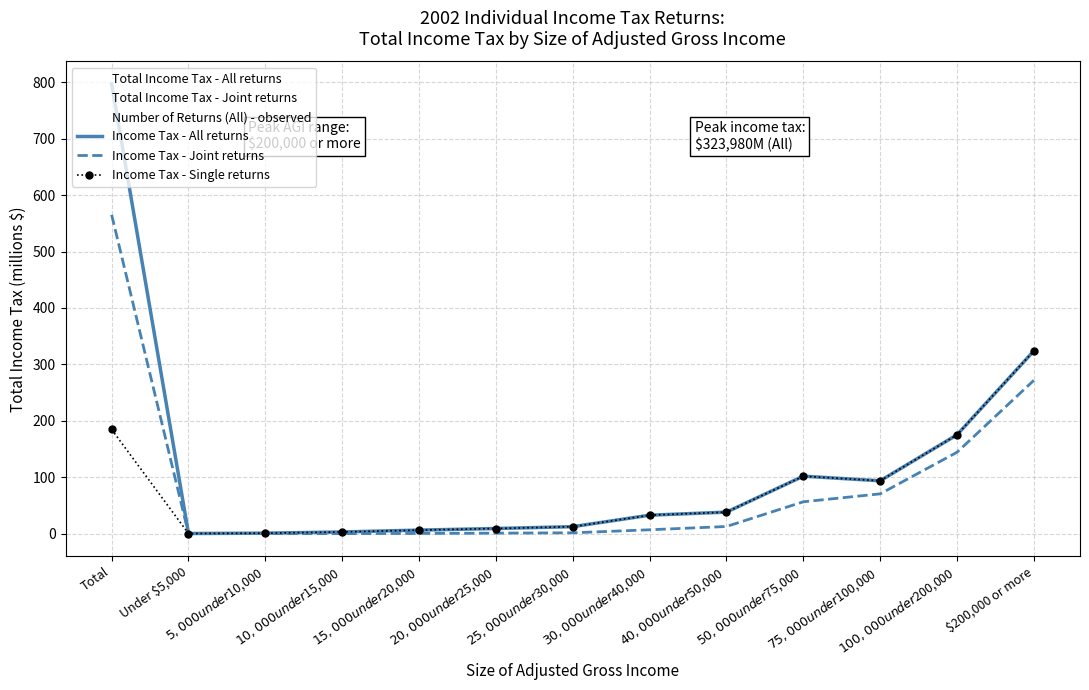

How many values in the Total Income Tax - All returns series exceed 32?

7